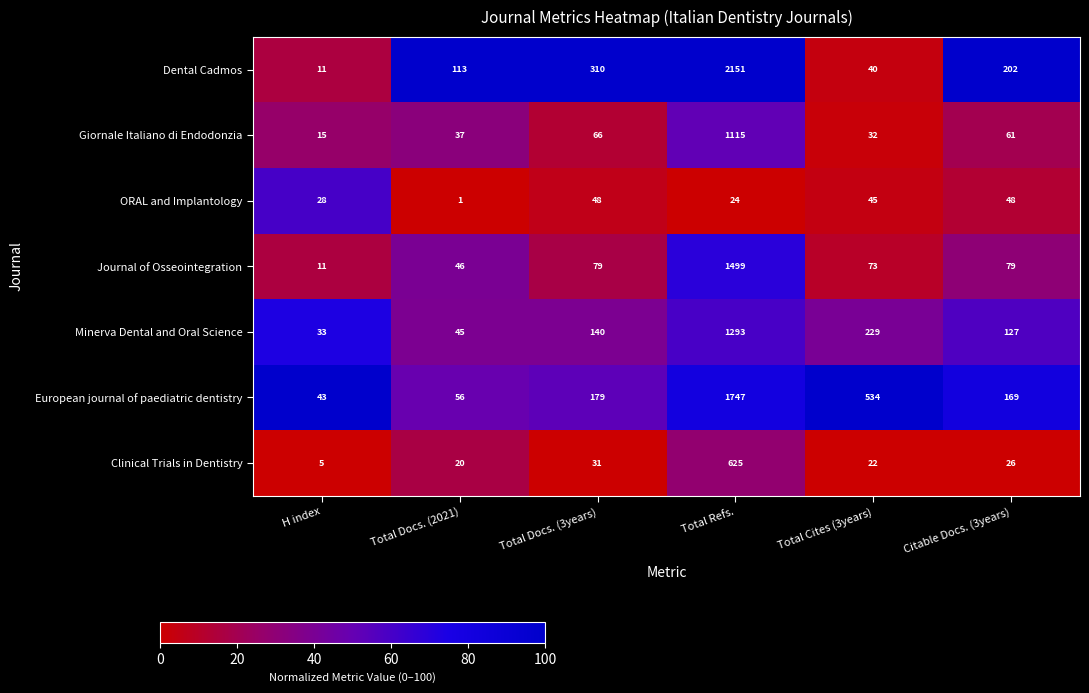

At which label does ORAL and Implantology first exceed 45?

Total Docs. (3years)